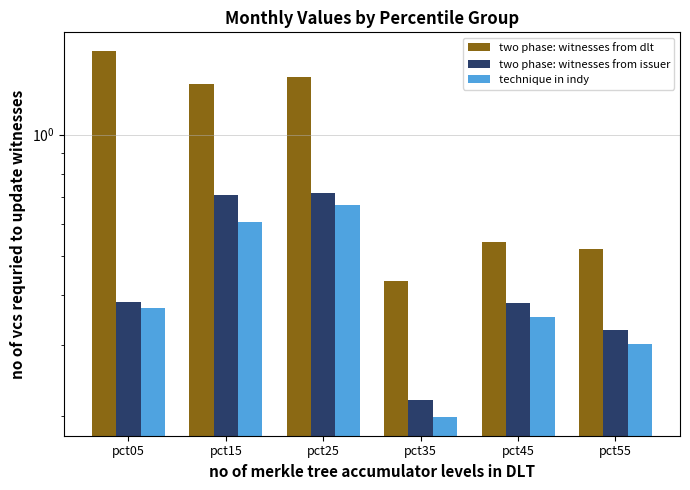

Reading right to left, list all the values displayed in this chart.

two phase: witnesses from dlt: pct55=0.5	pct45=0.5	pct35=0.4	pct25=1.4	pct15=1.3	pct05=1.6
two phase: witnesses from issuer: pct55=0.3	pct45=0.4	pct35=0.2	pct25=0.7	pct15=0.7	pct05=0.4
technique in indy: pct55=0.3	pct45=0.4	pct35=0.2	pct25=0.7	pct15=0.6	pct05=0.4